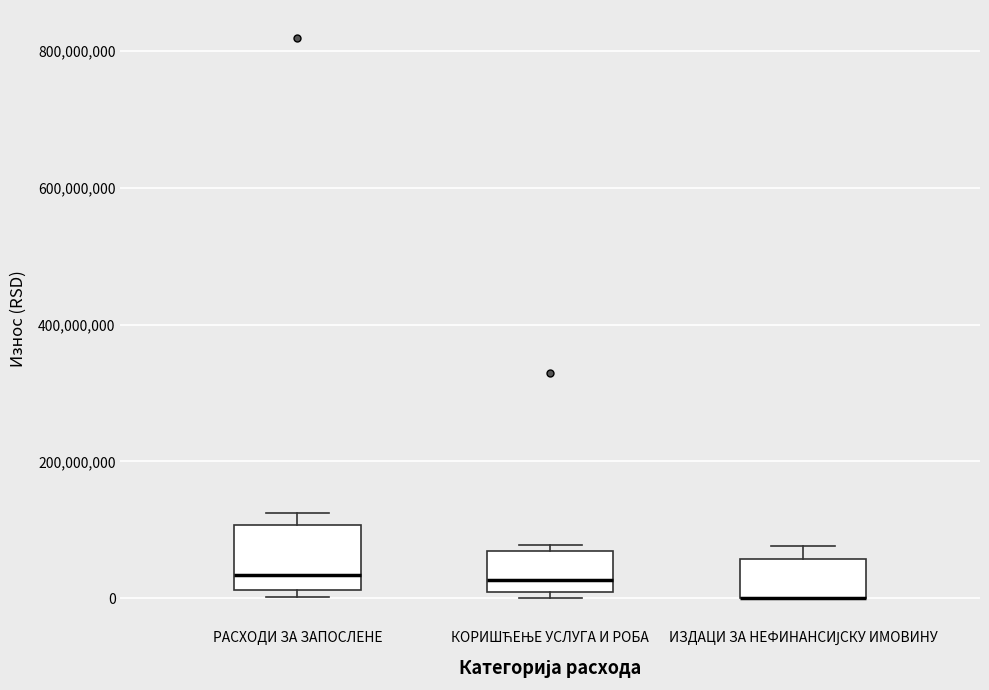

Where is the lower edge of the box for ИЗДАЦИ ЗА НЕФИНАНСИЈСКУ ИМОВИНУ on the y-axis? The values are not printed on the chart, so give them approximately, as read against the axis.

0